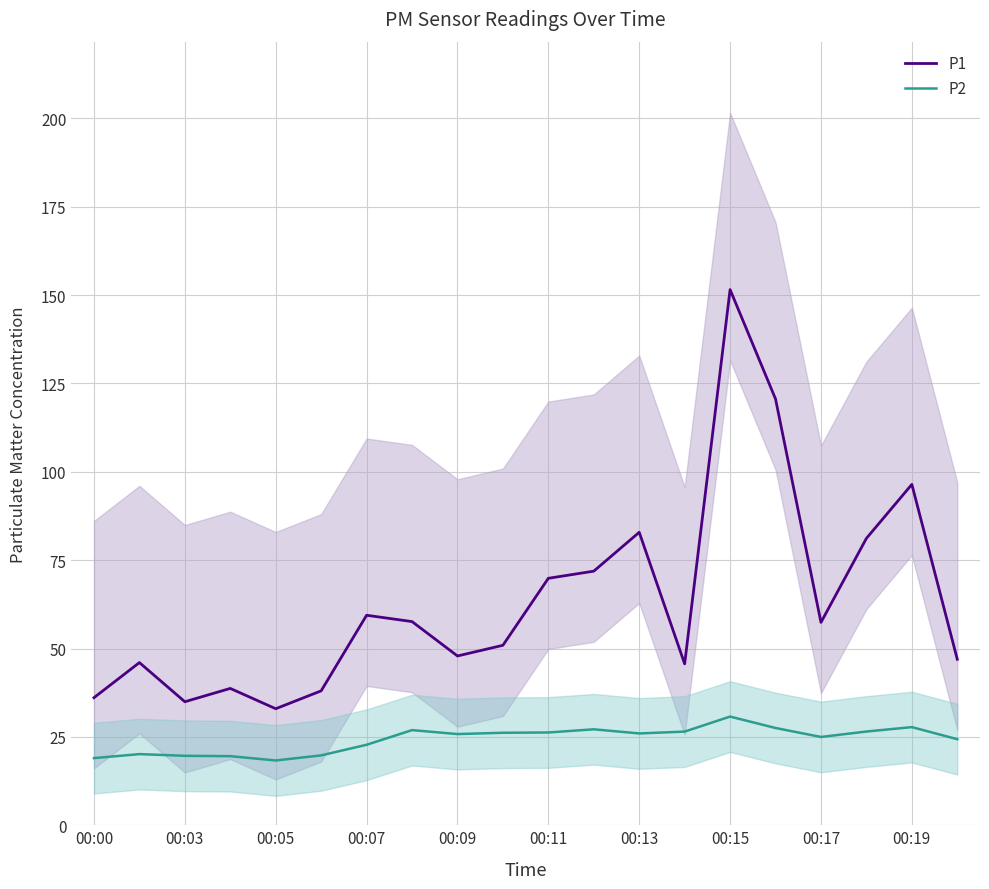

True or false: P1 has a value of 43.8 at 00:05.

False